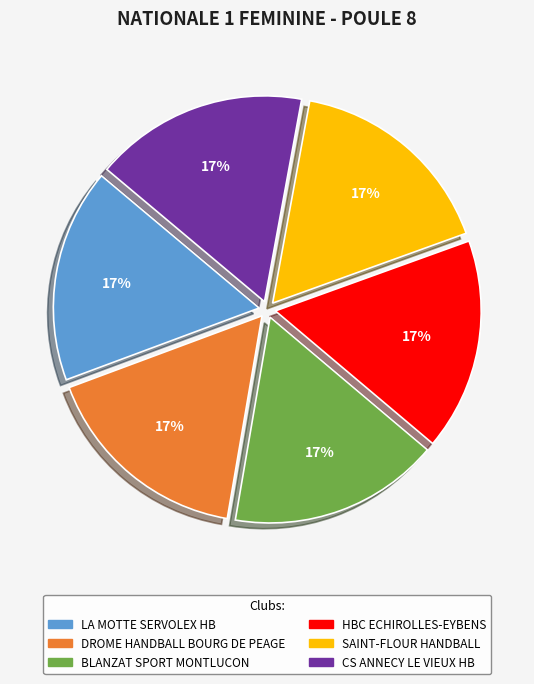

Is the sum of SAINT-FLOUR HANDBALL and LA MOTTE SERVOLEX HB greater than half?

No